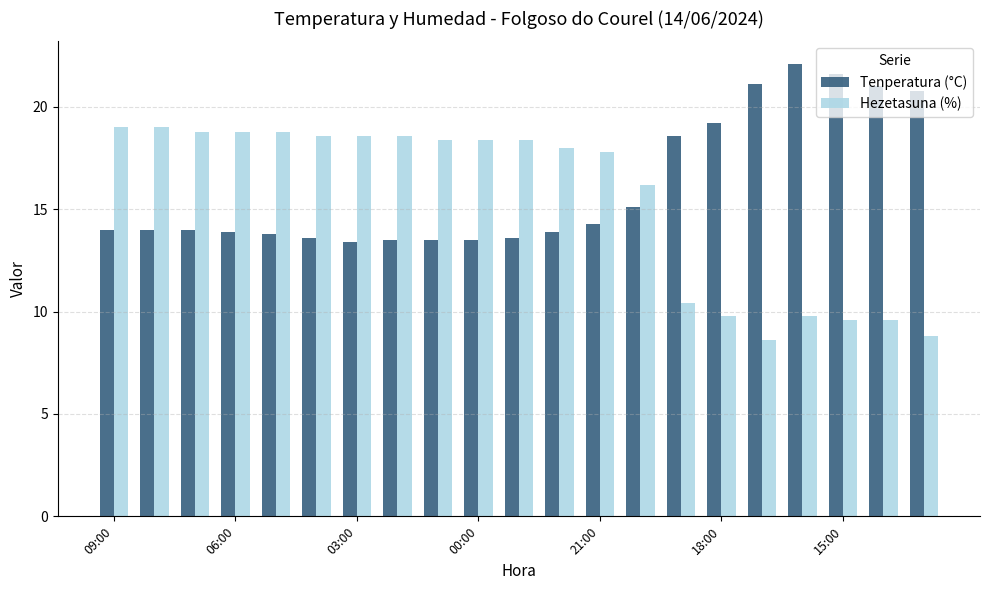

What is the maximum value for Hezetasuna (%)?

19.0